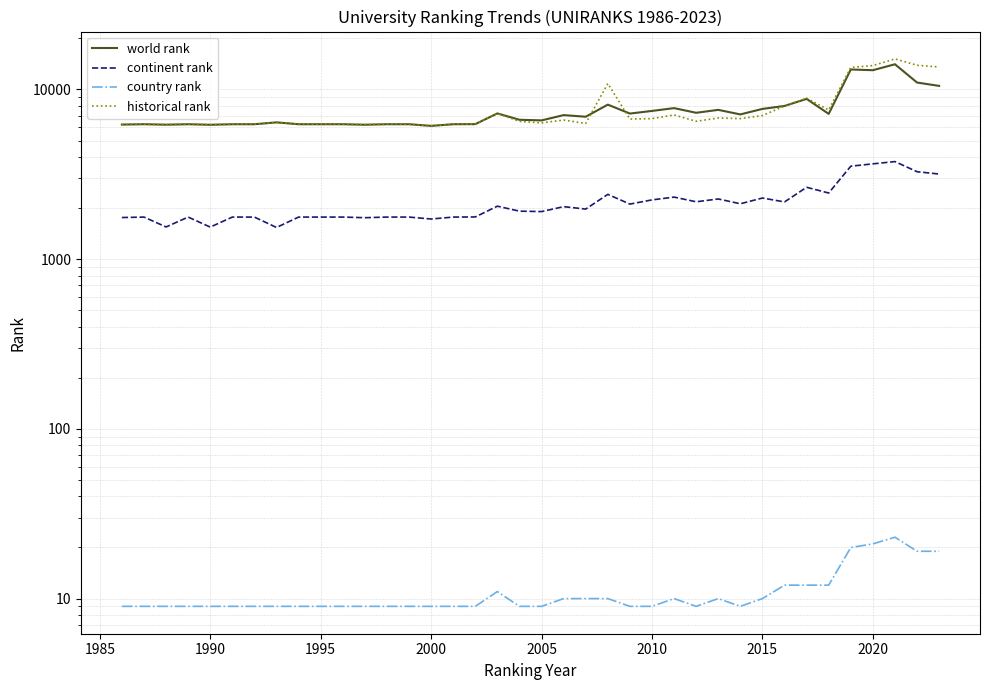

True or false: country rank and continent rank cross at least once.

False